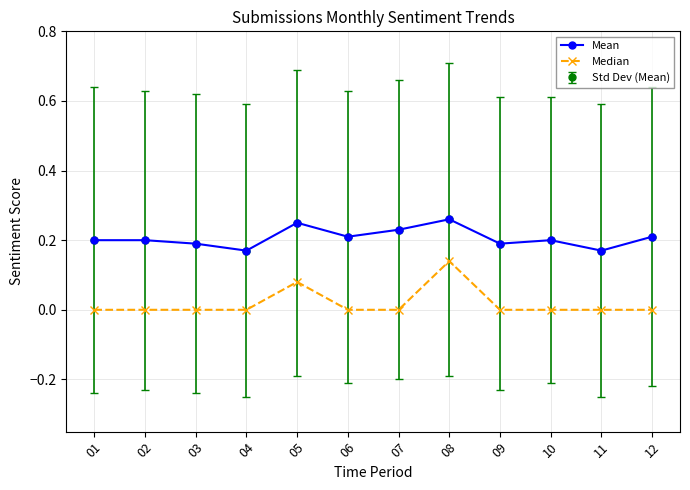

At which label does Mean reach its peak?

08